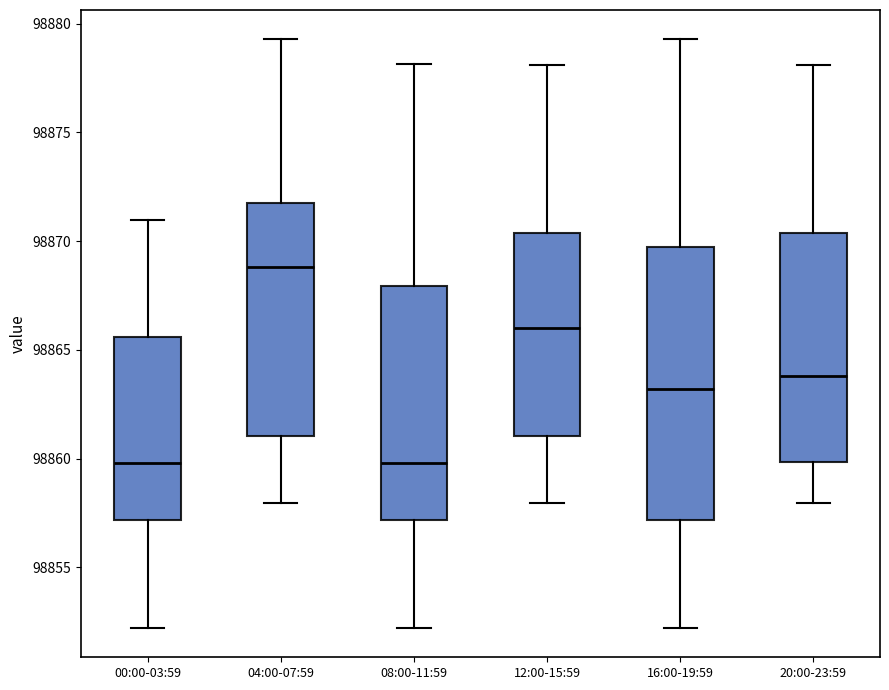

Where does the lower whisker of the box for 20:00-23:59 end on the y-axis? The values are not printed on the chart, so give them approximately, as read against the axis.

98858.0